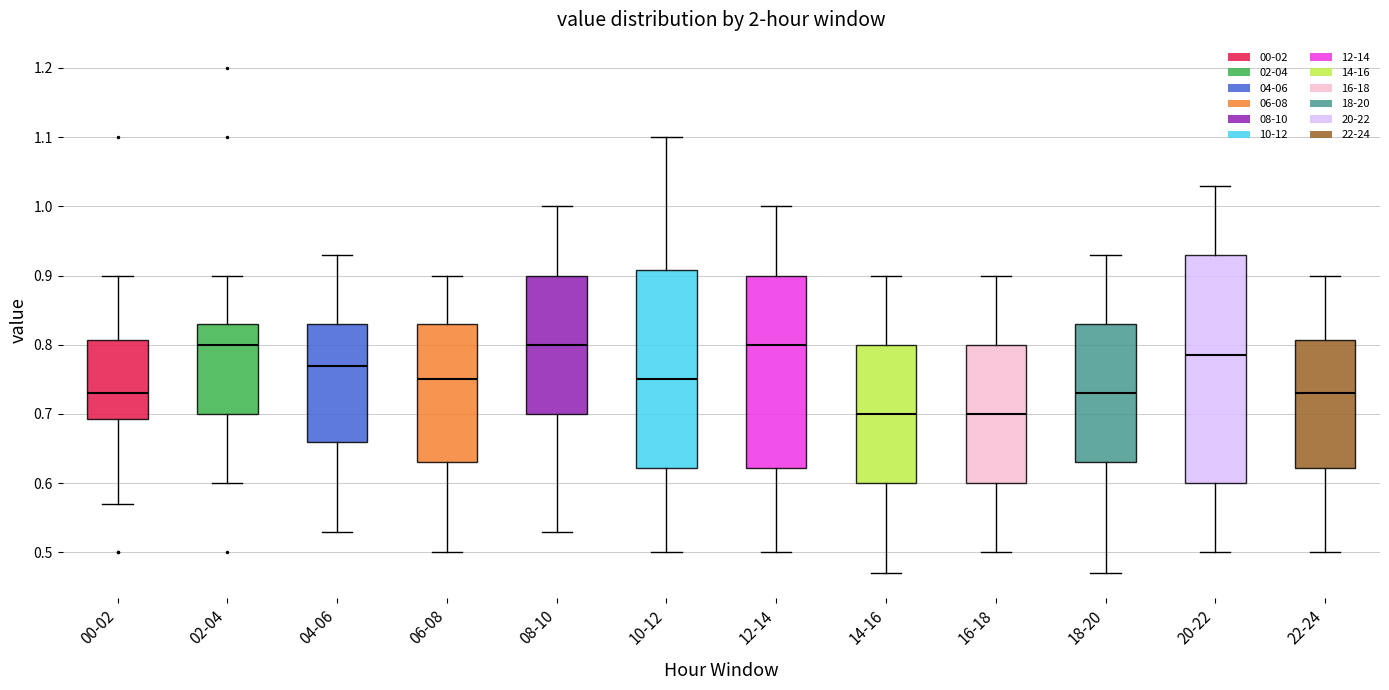

Reading left to right, transcribe this box plot: for each box, give where its median line is, the range the box spans, and where its two whiskers end, as read against the y-axis. The values are not printed on the chart, so give them approximately, as read against the axis.

00-02: median 0.73, box 0.69 to 0.81, whiskers 0.57 to 0.90
02-04: median 0.80, box 0.70 to 0.83, whiskers 0.60 to 0.90
04-06: median 0.77, box 0.66 to 0.83, whiskers 0.53 to 0.93
06-08: median 0.75, box 0.63 to 0.83, whiskers 0.50 to 0.90
08-10: median 0.80, box 0.70 to 0.90, whiskers 0.53 to 1.00
10-12: median 0.75, box 0.62 to 0.91, whiskers 0.50 to 1.10
12-14: median 0.80, box 0.62 to 0.90, whiskers 0.50 to 1.00
14-16: median 0.70, box 0.60 to 0.80, whiskers 0.47 to 0.90
16-18: median 0.70, box 0.60 to 0.80, whiskers 0.50 to 0.90
18-20: median 0.73, box 0.63 to 0.83, whiskers 0.47 to 0.93
20-22: median 0.79, box 0.60 to 0.93, whiskers 0.50 to 1.03
22-24: median 0.73, box 0.62 to 0.81, whiskers 0.50 to 0.90